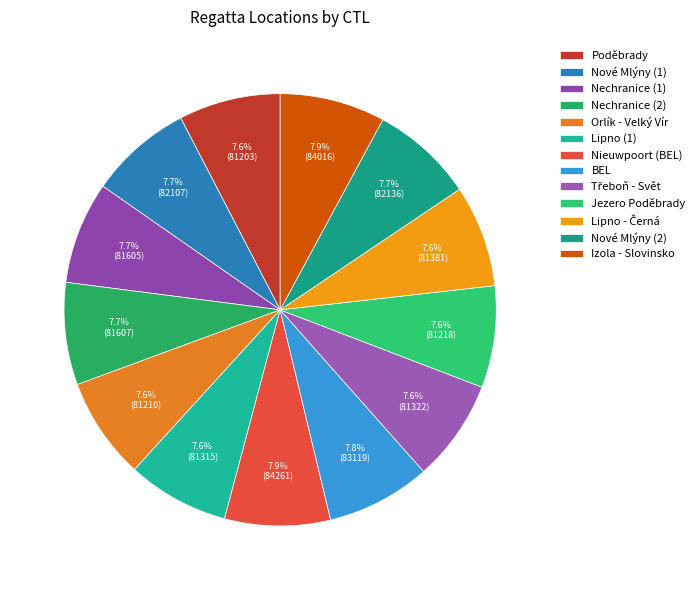

Does any single category account for the majority?

No